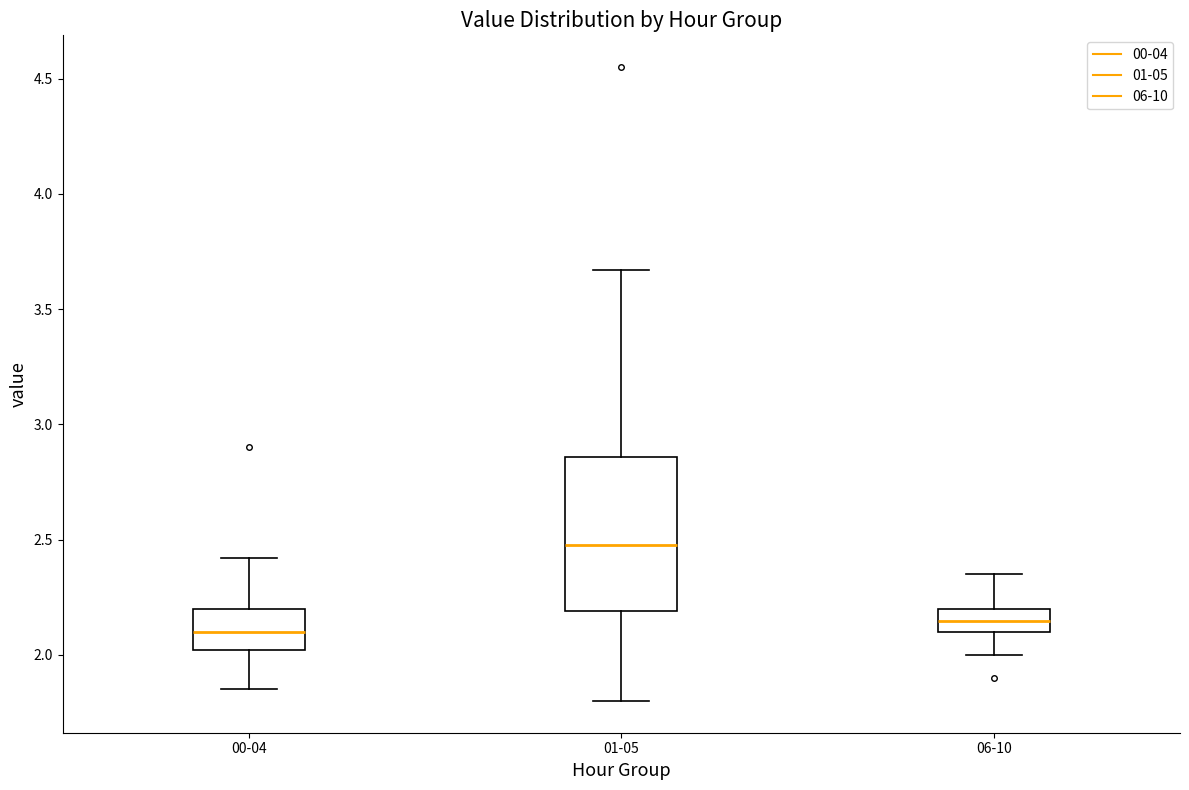

Reading left to right, read every box against the y-axis: the position of its median line, the range the box covers, and the ends of its whiskers. The values are not printed on the chart, so give them approximately, as read against the axis.

00-04: median 2.10, box 2.00 to 2.20, whiskers 1.85 to 2.40
01-05: median 2.50, box 2.20 to 2.85, whiskers 1.80 to 3.65
06-10: median 2.15, box 2.10 to 2.20, whiskers 2.00 to 2.35